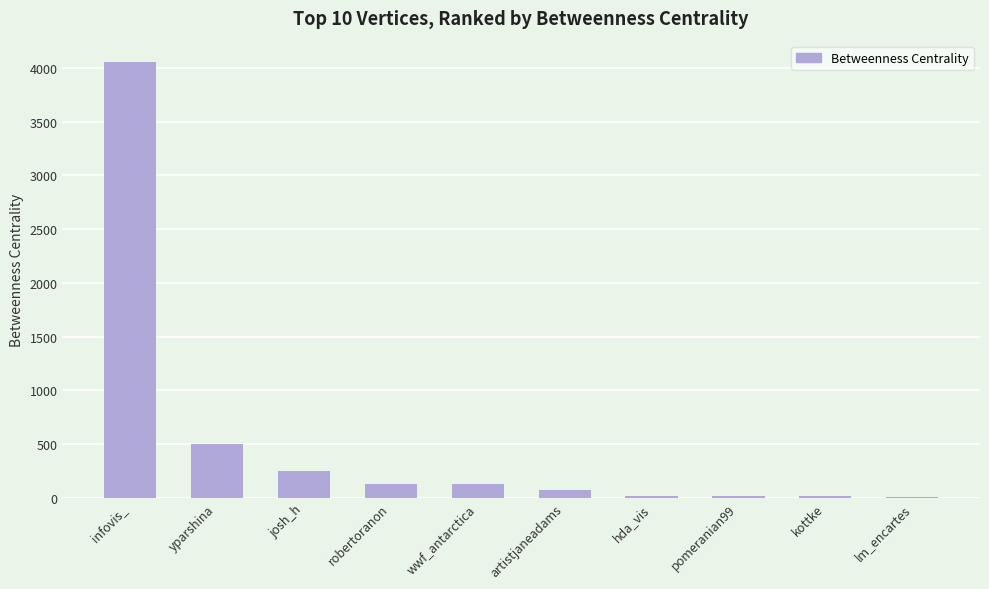

What is the change in value from yparshina to wwf_antarctica?

-372